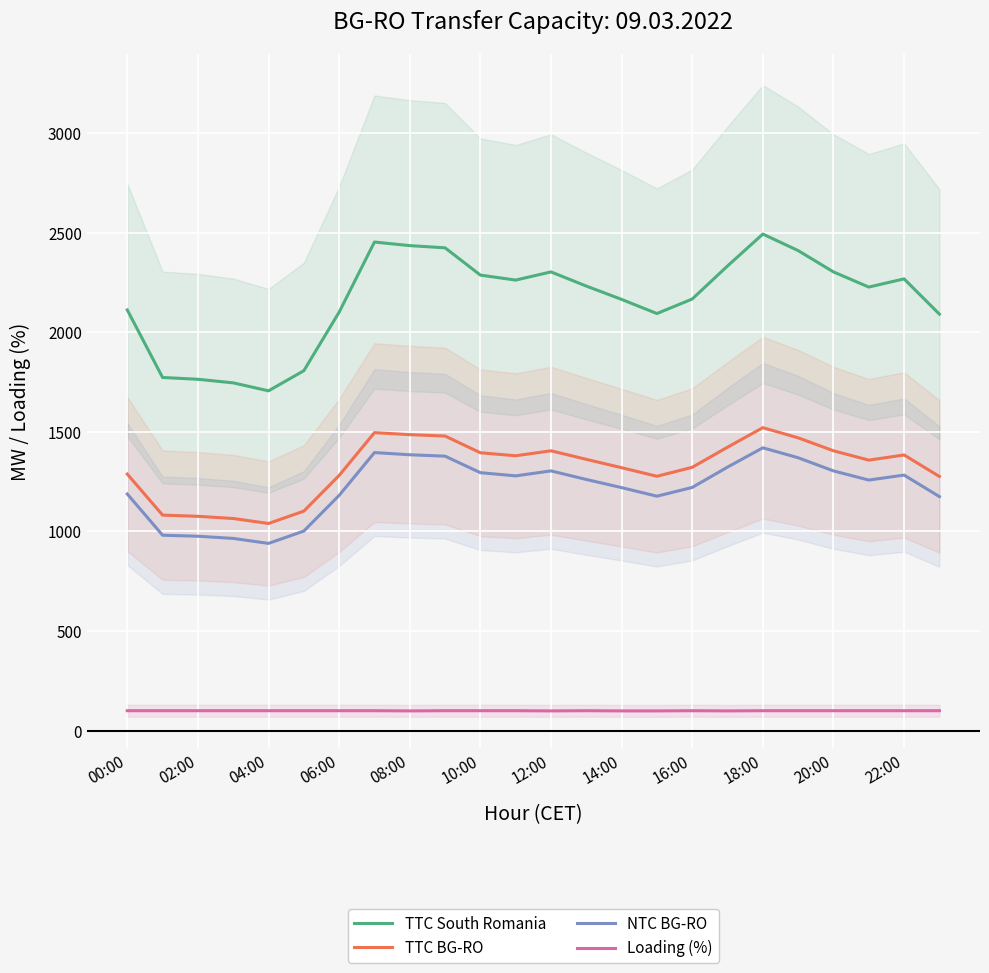

What is the value of the Loading (%) point at the 20th from the left?

100